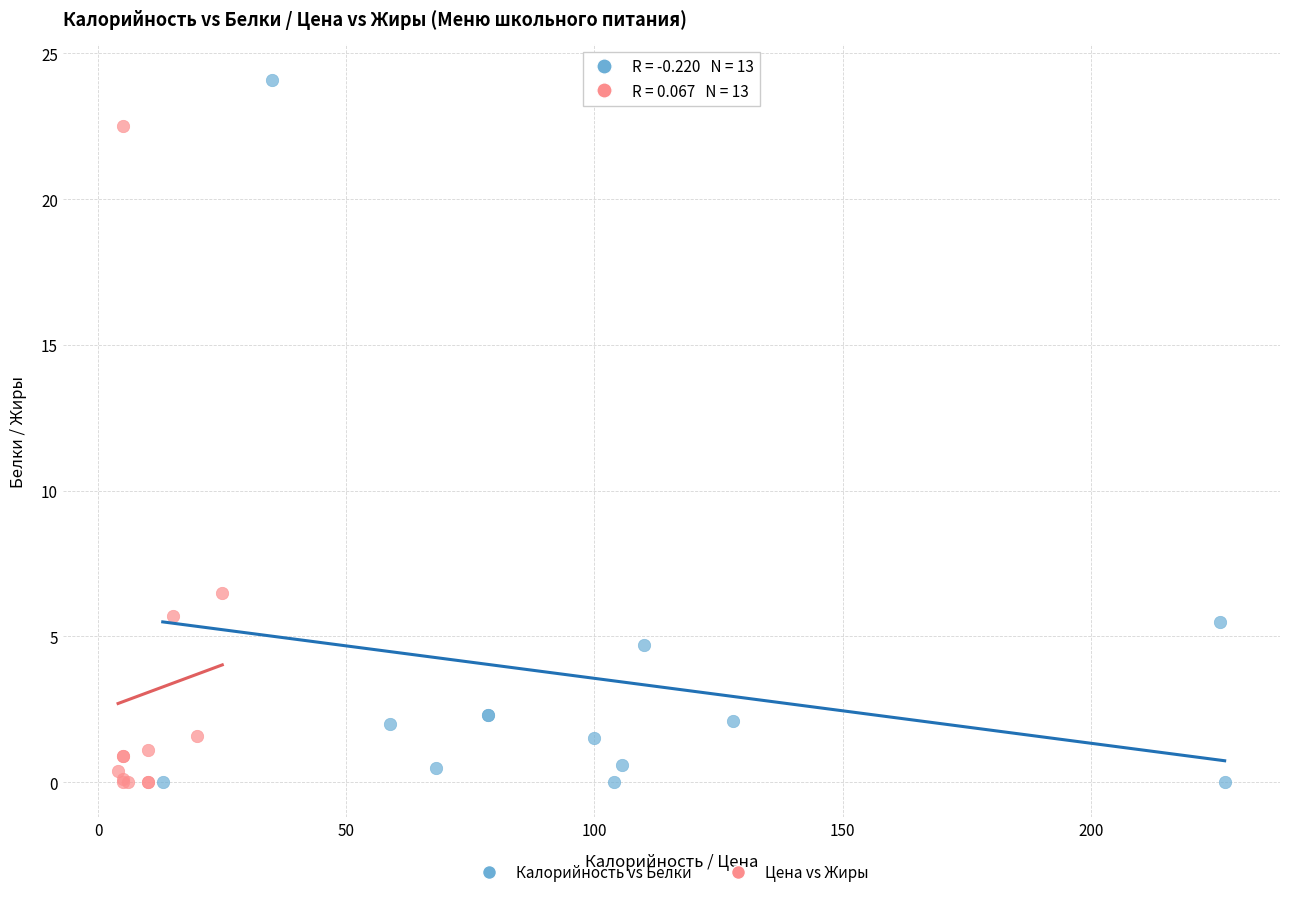

What are all the series names shown in the legend?

Калорийность vs Белки, Цена vs Жиры